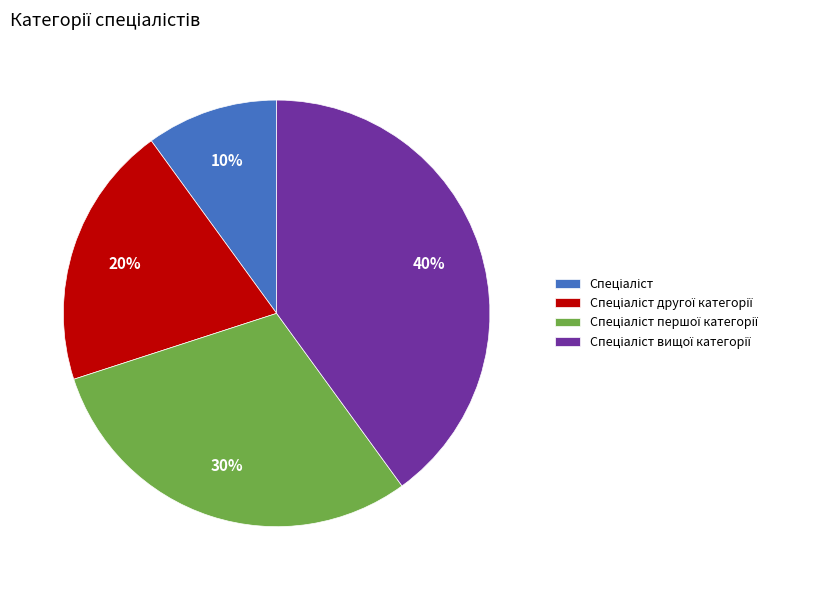

Is there a majority slice in this chart?

No